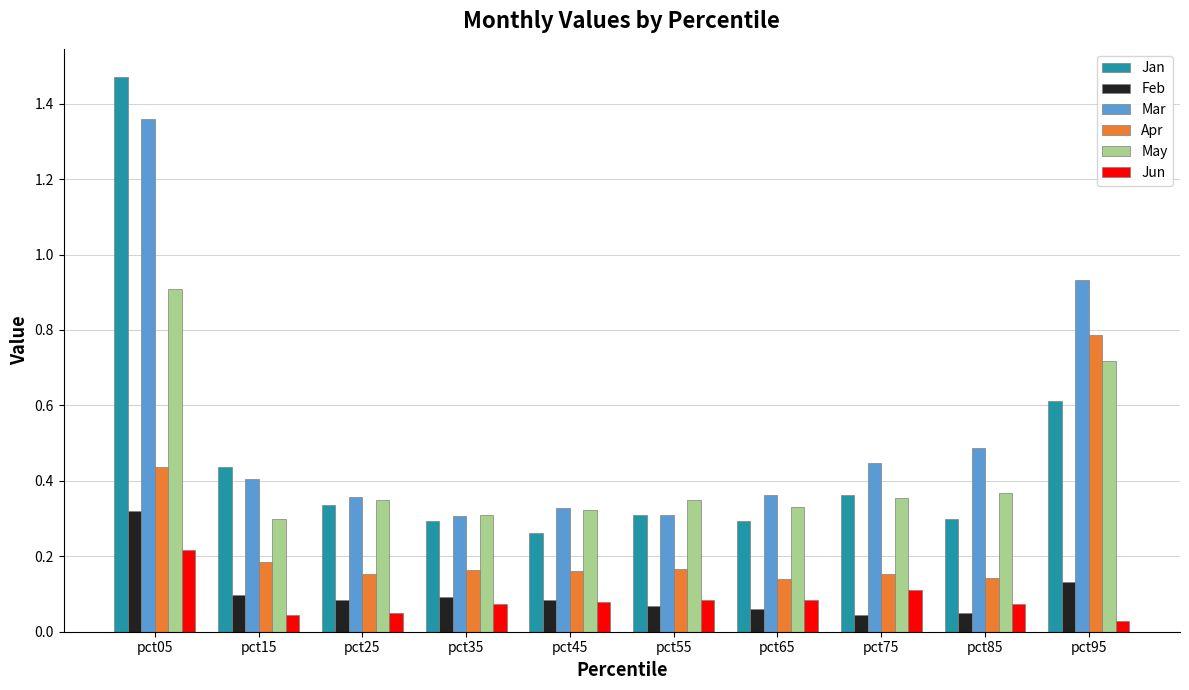

Is it true that Apr equals 0.1 at pct55?

False